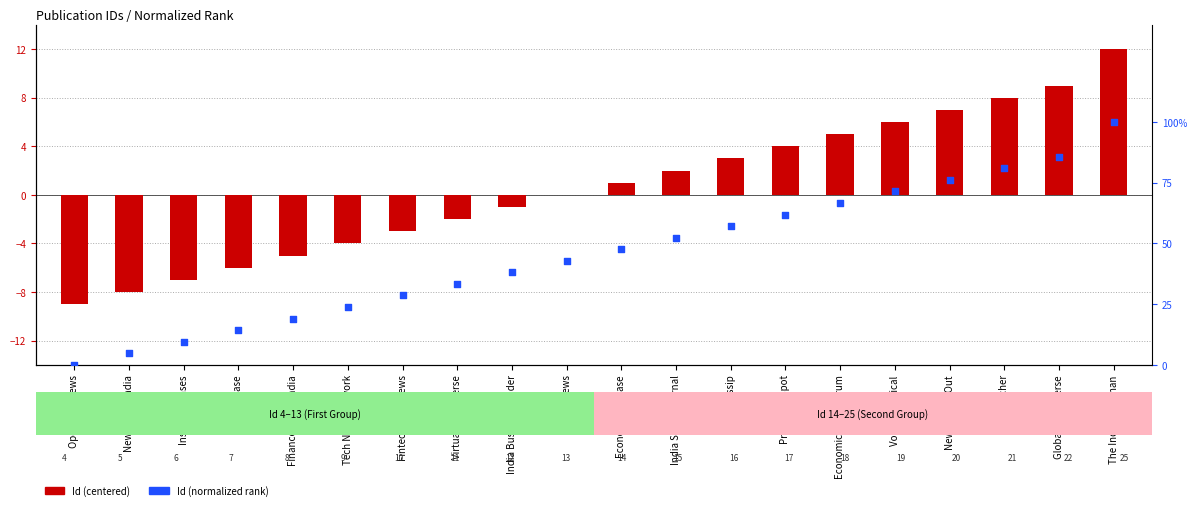

Which series reaches the maximum Y coordinate?

Id (centered)